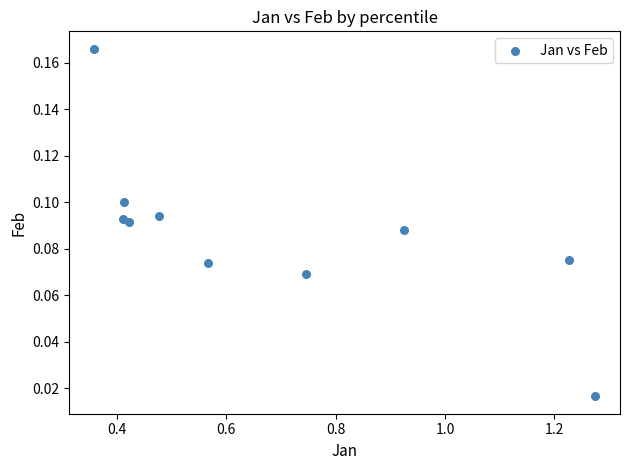

What is the average X value?

0.7